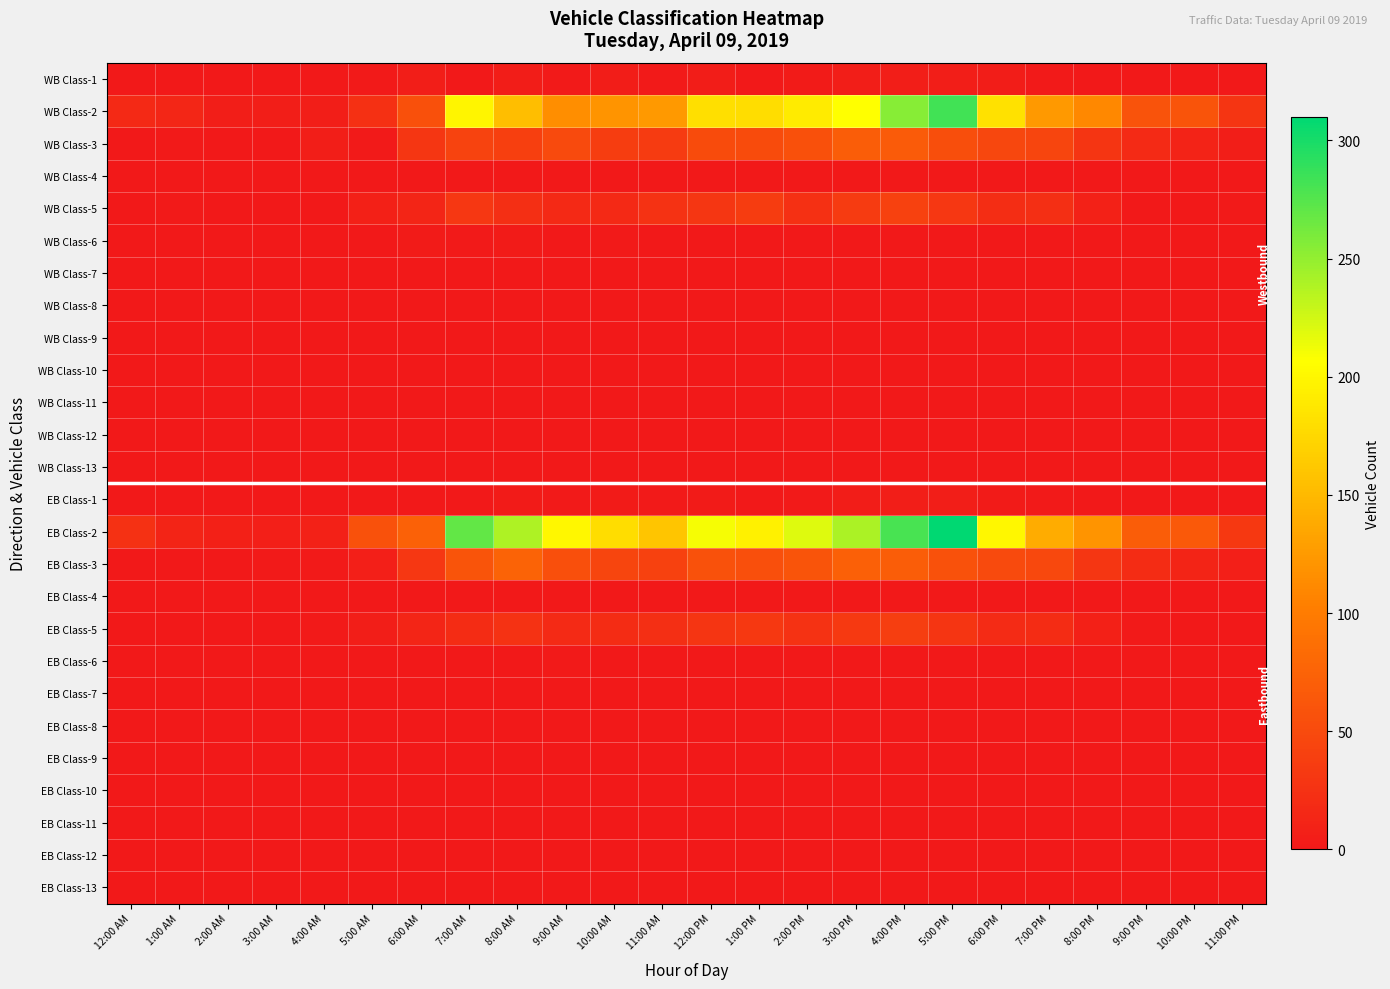

At how many categories does at least one series exceed 65?

16